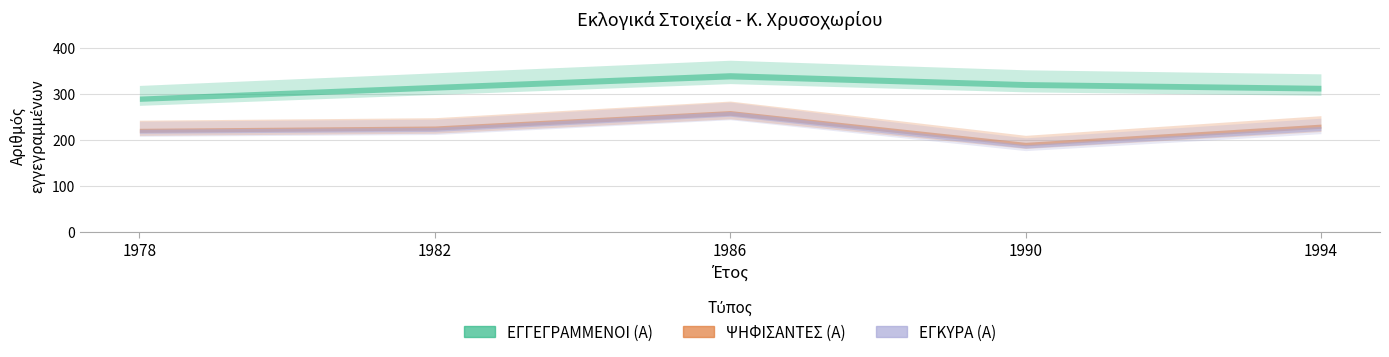

List the series in order of their peak value, lowest first.

ΕΓΚΥΡΑ (Α), ΨΗΦΙΣΑΝΤΕΣ (Α), ΕΓΓΕΓΡΑΜΜΕΝΟΙ (Α)